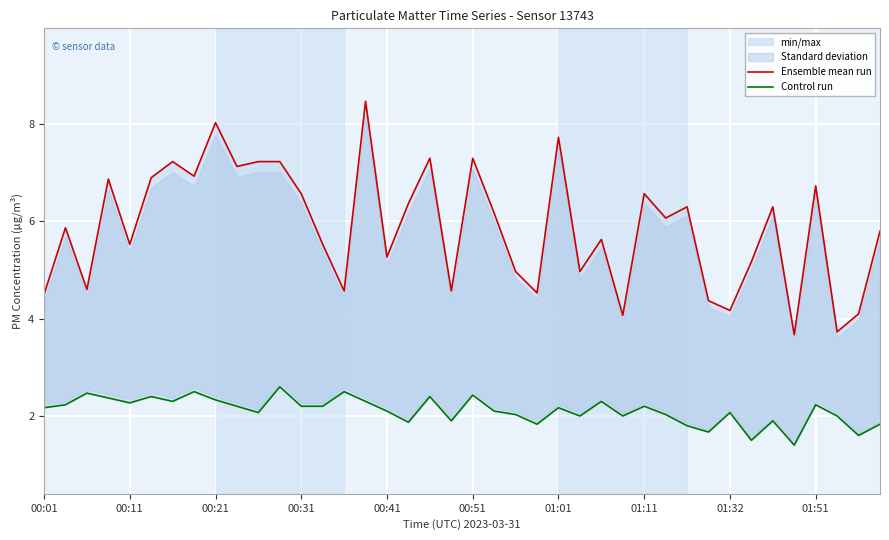

The Control run series shows 4.3 at 00:31. True or false?

False